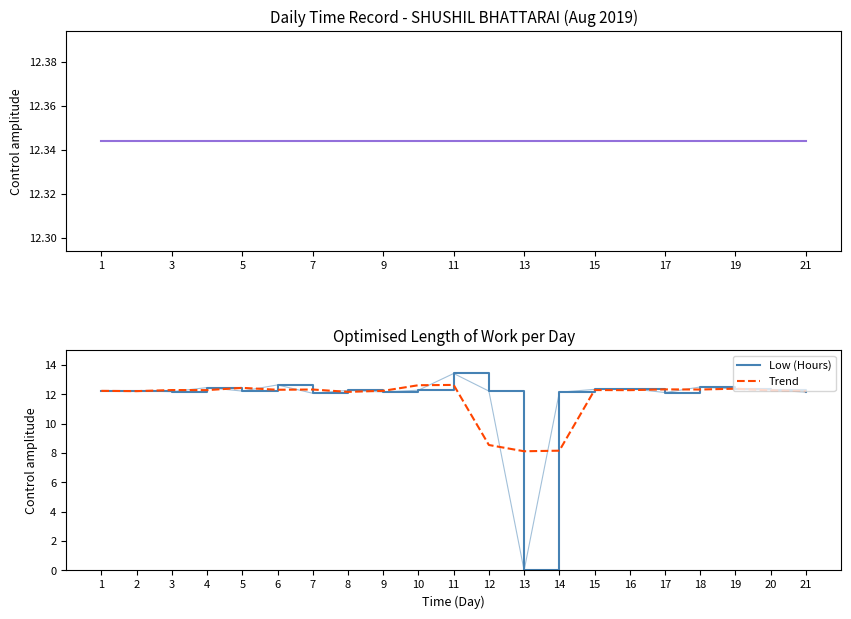

Which series ends up on top after the final intersection of Low (Hours) and Trend?

Trend